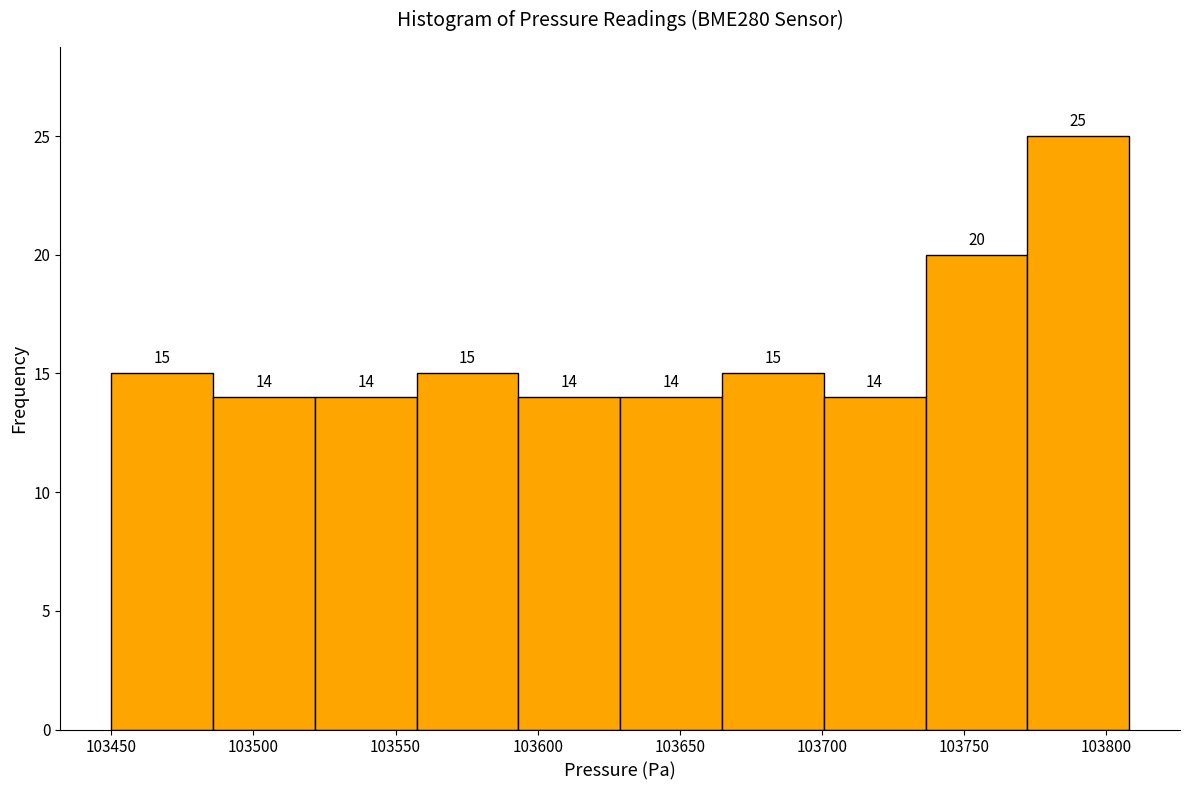

Reading left to right, transcribe this chart: for each bar, give the range it covers on the x-axis and its height. The bar edges are not printed on the chart, so give them approximately, as read against the axis.

103450 to 103485: 15
103485 to 103520: 14
103520 to 103555: 14
103555 to 103595: 15
103595 to 103630: 14
103630 to 103665: 14
103665 to 103700: 15
103700 to 103735: 14
103735 to 103770: 20
103770 to 103810: 25